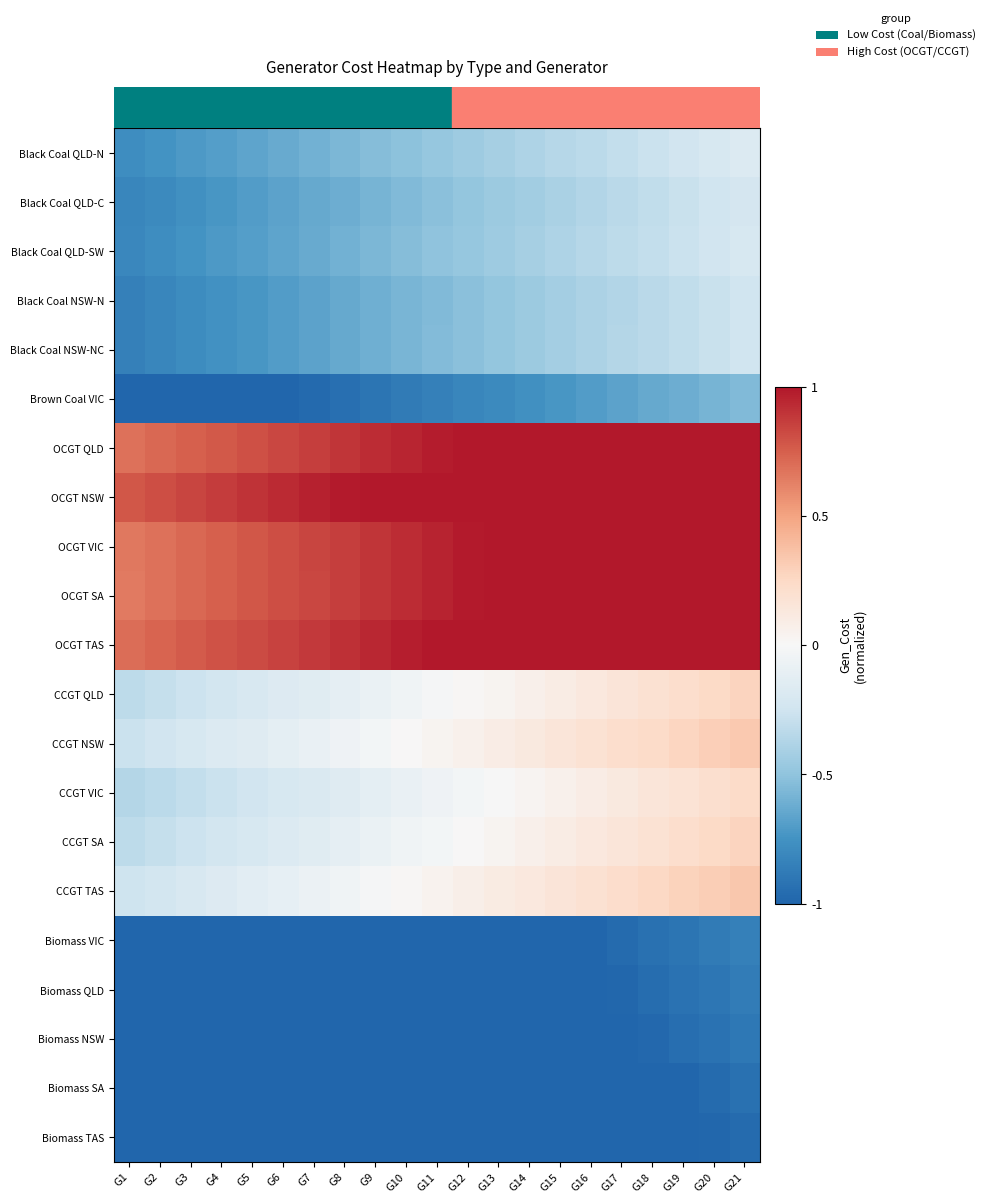

At how many categories does at least one series exceed 0?

21